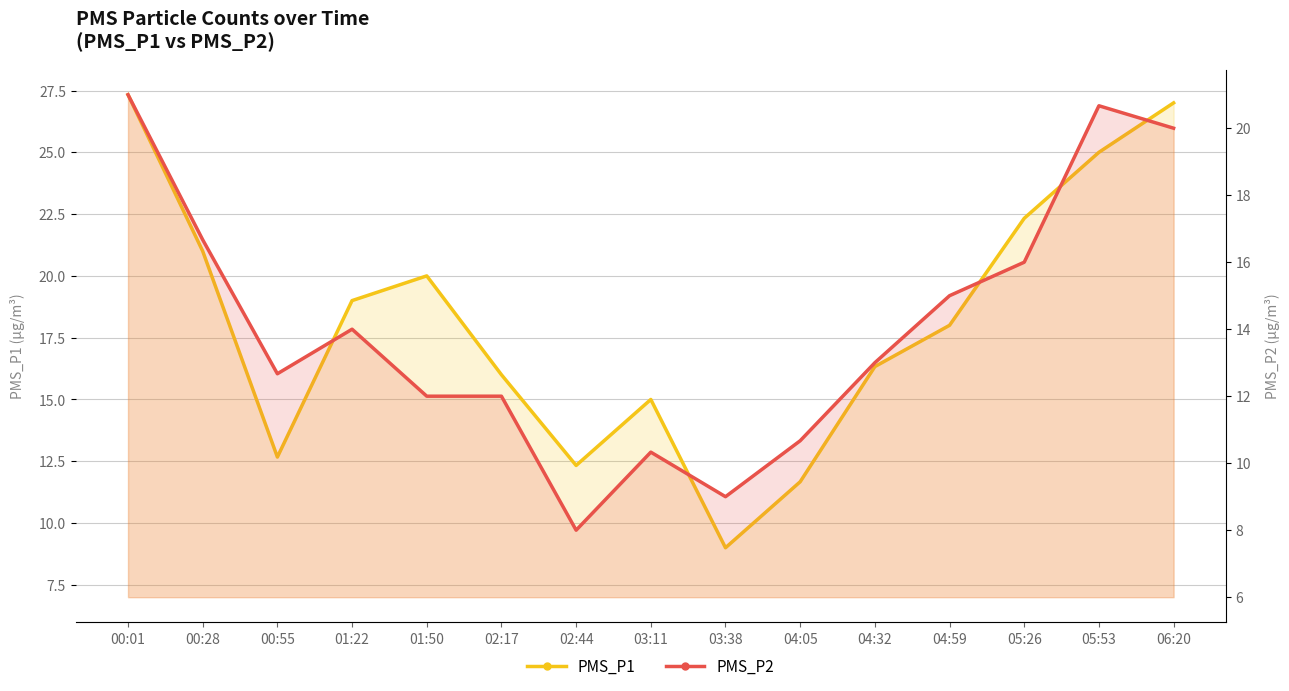

How many values in the PMS_P1 series exceed 18?

7